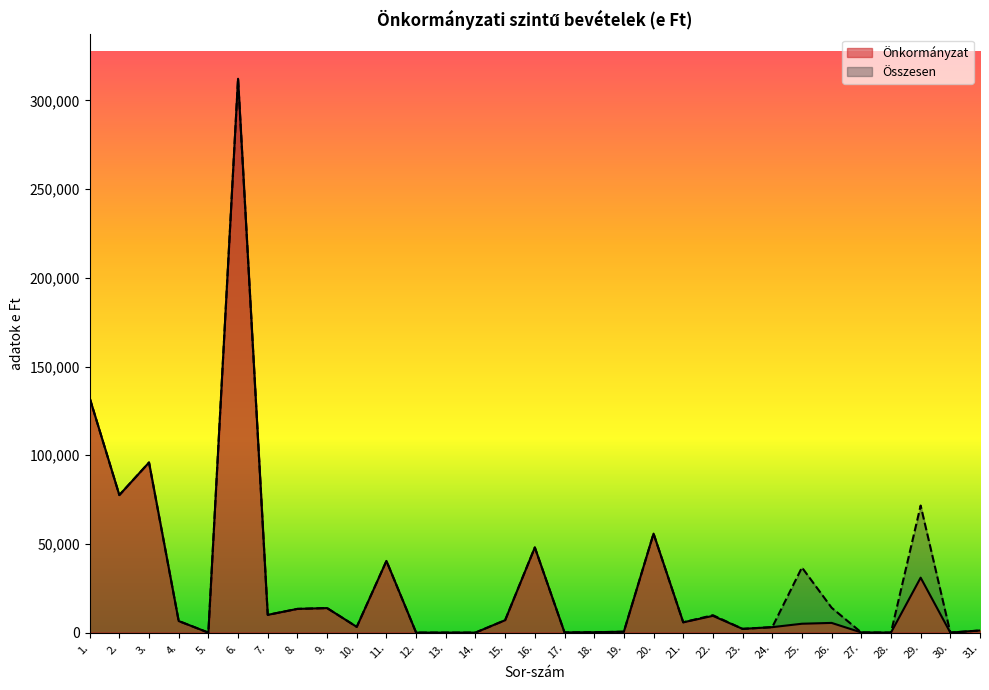

True or false: Önkormányzat has more than 0 points higher than both neighbors.

True